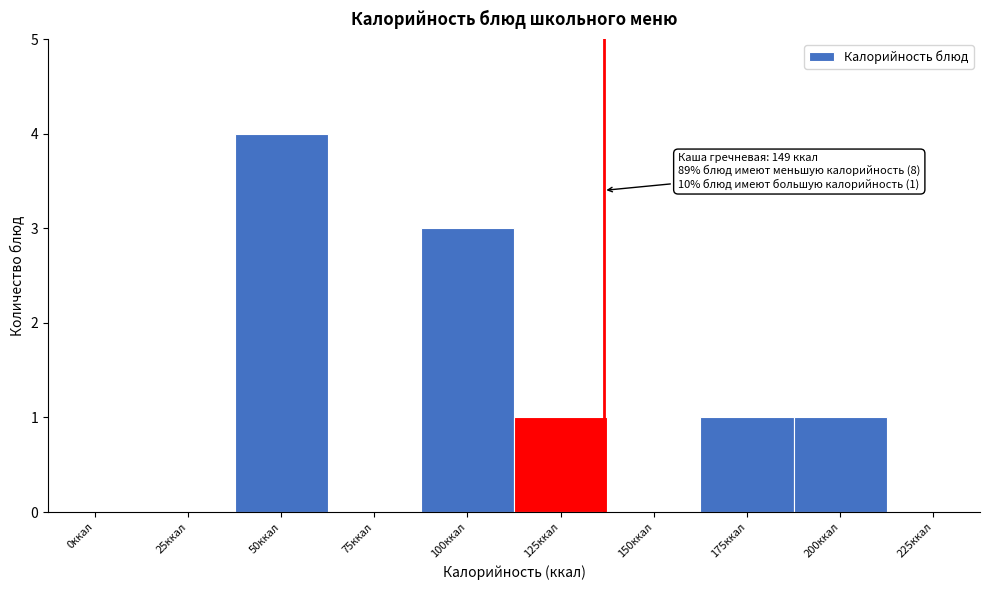

Reading left to right, list all the values displayed in this chart.

0ккал=0	25ккал=0	50ккал=4	75ккал=0	100ккал=3	125ккал=1	150ккал=0	175ккал=1	200ккал=1	225ккал=0